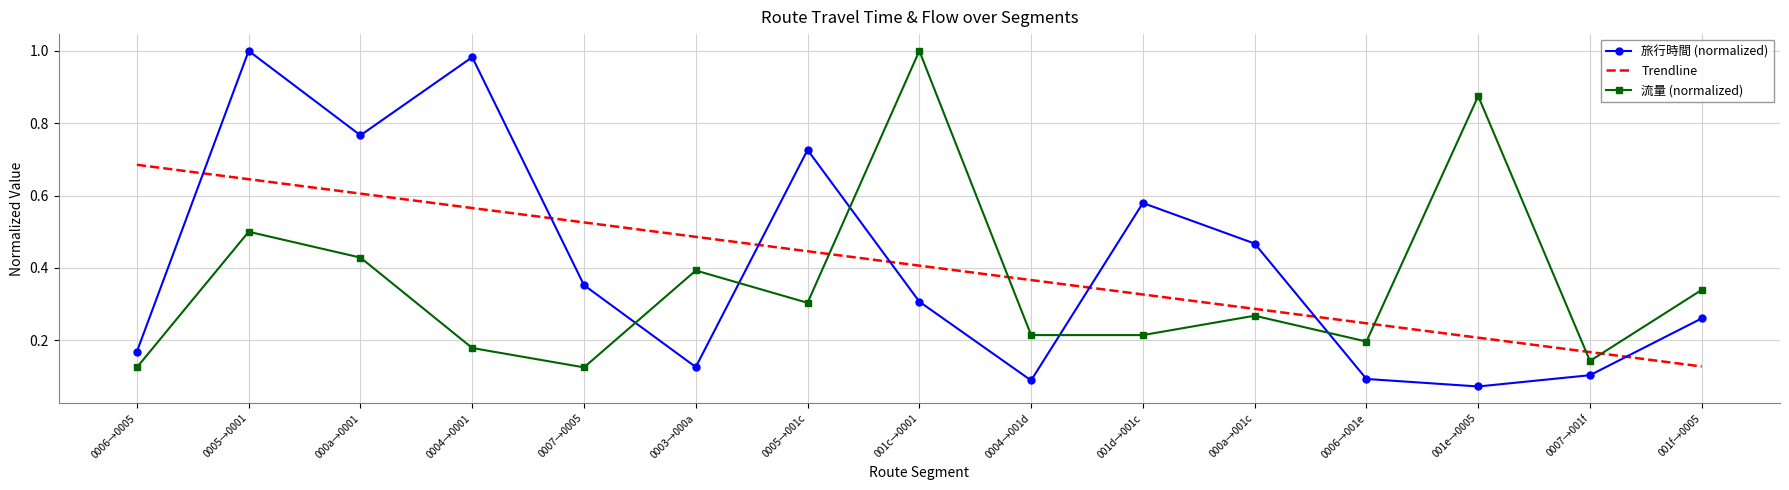

At which label does 流量 (normalized) reach its peak?

001c→0001